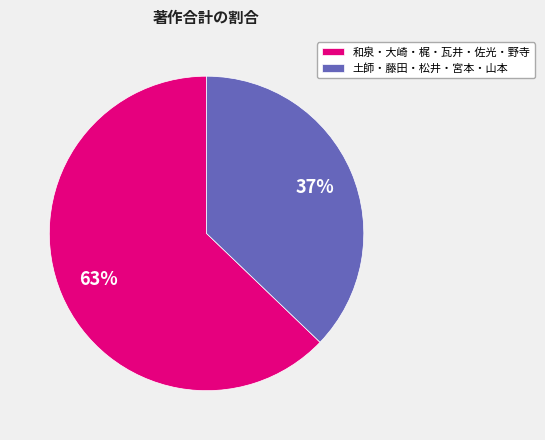

To the nearest percent, what percentage of the pie is 土師・藤田・松井・宮本・山本?

37%